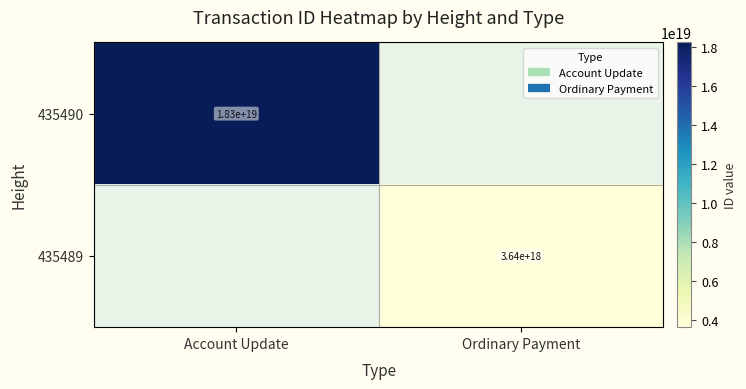

List the series in order of their peak value, highest first.

435490, 435489